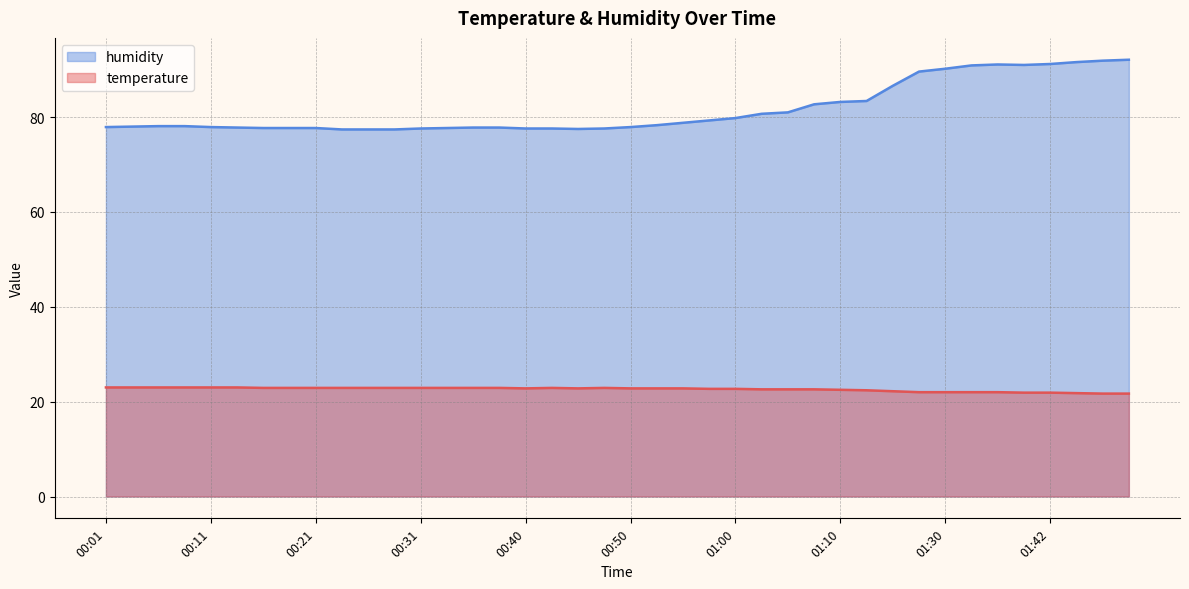

Reading left to right, extract all data points from this chart.

temperature: 00:01=23.0	00:04=23.0	00:06=23.0	00:09=23.0	00:11=23.0	00:14=23.0	00:16=22.9	00:18=22.9	00:21=22.9	00:23=22.9	00:26=22.9	00:28=22.9	00:31=22.9	00:33=22.9	00:36=22.9	00:38=22.9	00:40=22.8	00:43=22.9	00:45=22.8	00:48=22.9	00:50=22.8	00:53=22.8	00:55=22.8	00:58=22.7	01:00=22.7	01:02=22.6	01:05=22.6	01:08=22.6	01:10=22.5	01:14=22.4	01:22=22.2	01:27=22.0	01:30=22.0	01:35=22.0	01:38=22.0	01:40=21.9	01:42=21.9	01:48=21.8	01:55=21.7	02:01=21.7
humidity: 00:01=77.9	00:04=78.0	00:06=78.1	00:09=78.1	00:11=77.9	00:14=77.8	00:16=77.7	00:18=77.7	00:21=77.7	00:23=77.4	00:26=77.4	00:28=77.4	00:31=77.6	00:33=77.7	00:36=77.8	00:38=77.8	00:40=77.6	00:43=77.6	00:45=77.5	00:48=77.6	00:50=77.9	00:53=78.3	00:55=78.8	00:58=79.3	01:00=79.8	01:02=80.7	01:05=81.0	01:08=82.7	01:10=83.2	01:14=83.4	01:22=86.6	01:27=89.6	01:30=90.2	01:35=90.9	01:38=91.1	01:40=91.0	01:42=91.2	01:48=91.6	01:55=91.9	02:01=92.1